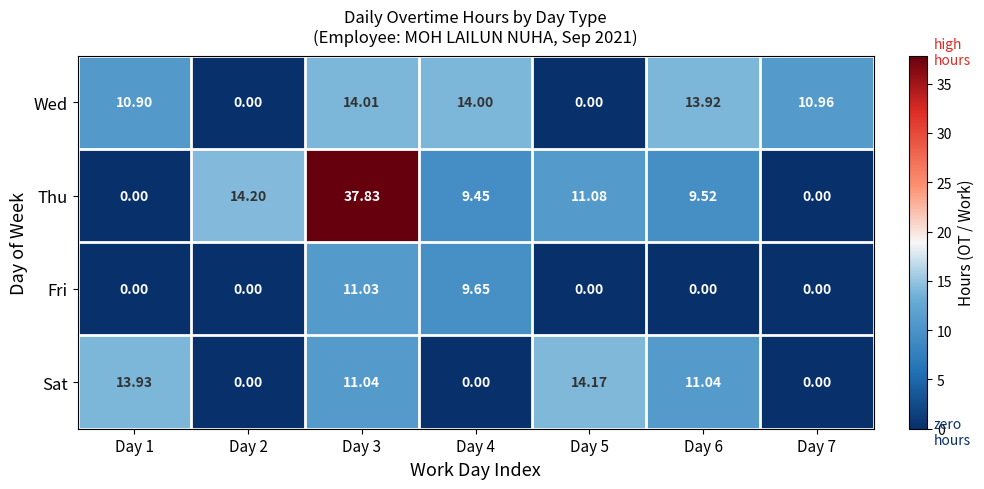

Rank the series by their maximum value, from highest to lowest.

Thu, Sat, Wed, Fri